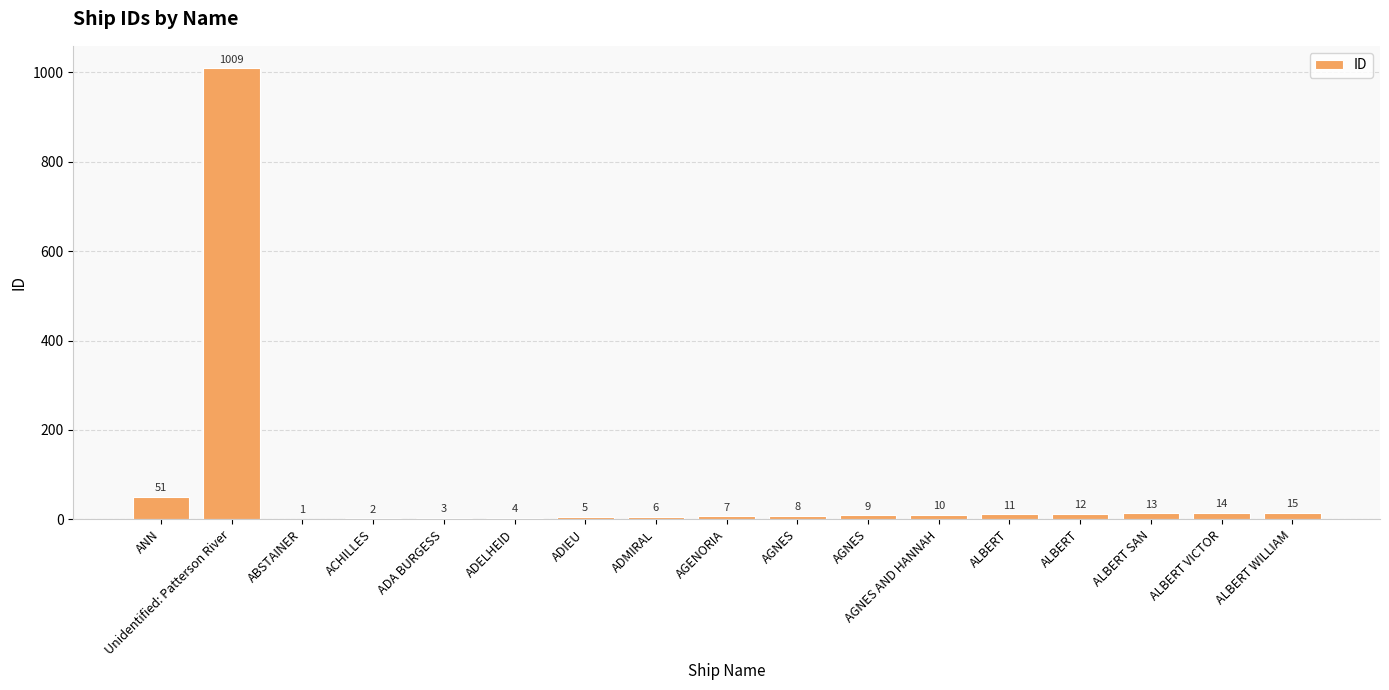

What is the approximate value at ALBERT VICTOR, to the nearest 10?

10